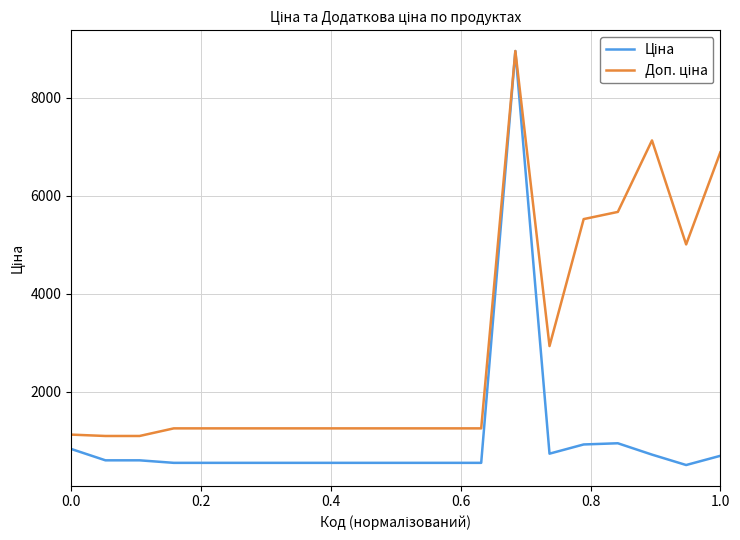

What is the maximum value shown in the chart?

8955.1